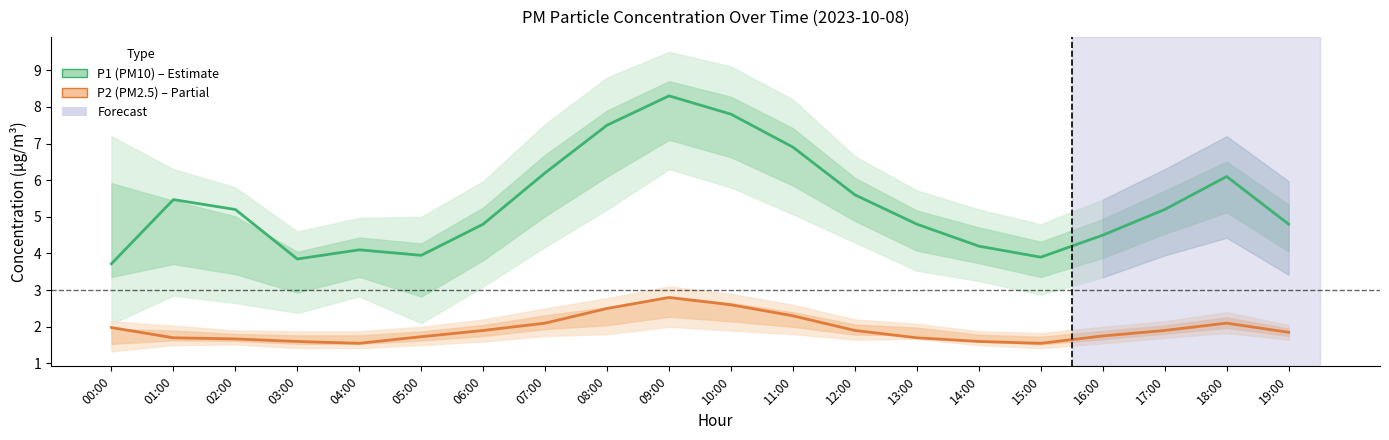

What is the smallest value displayed?

1.6